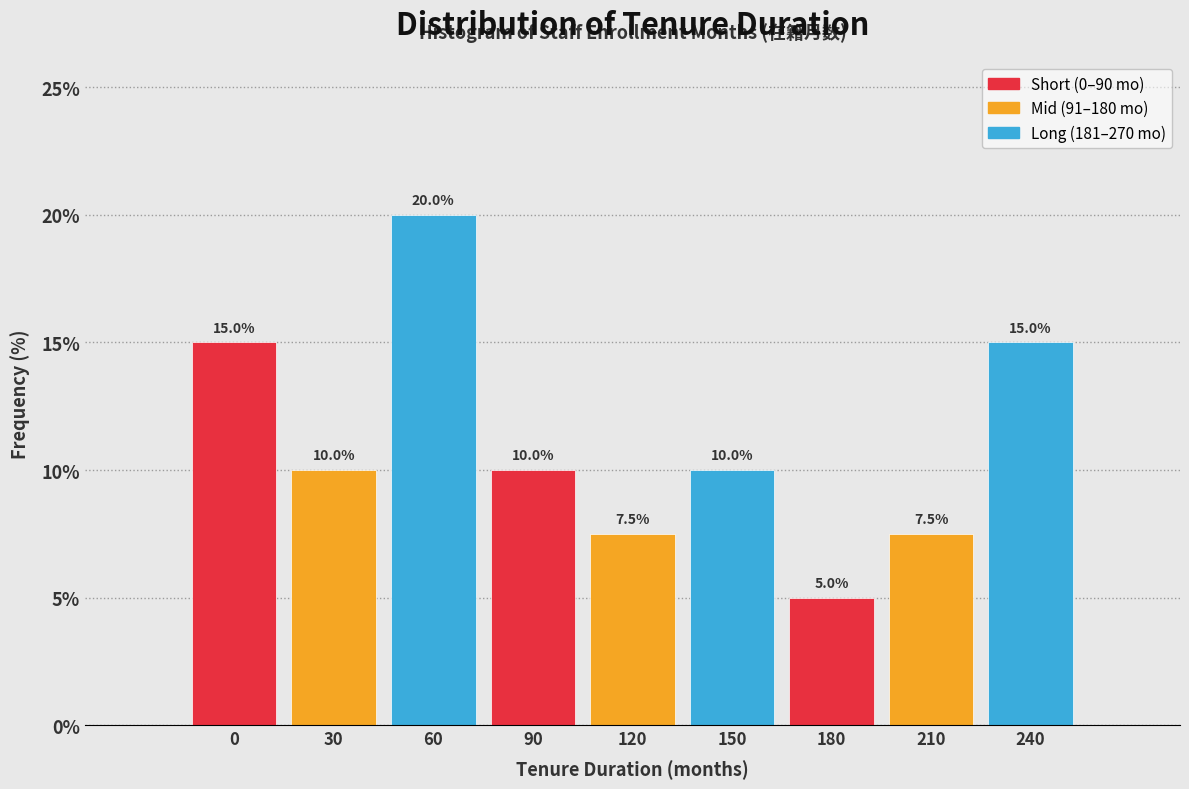

Reading right to left, transcribe all the data shown in this chart.

15.0	7.5	5.0	10.0	7.5	10.0	20.0	10.0	15.0